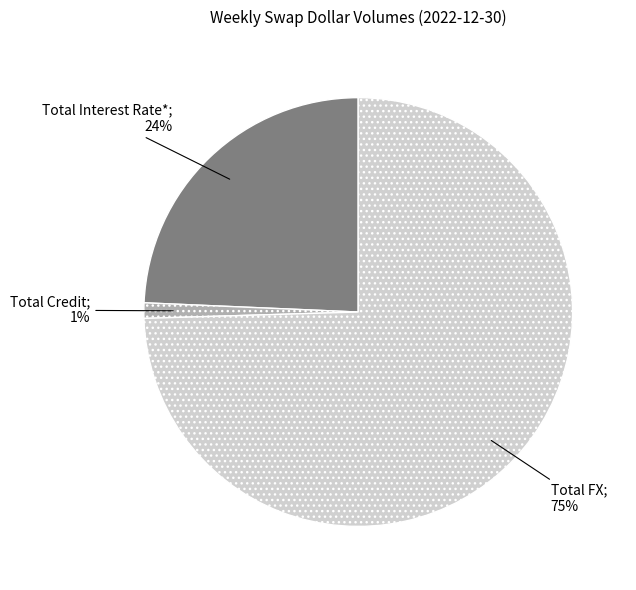

Does any single category account for the majority?

Yes